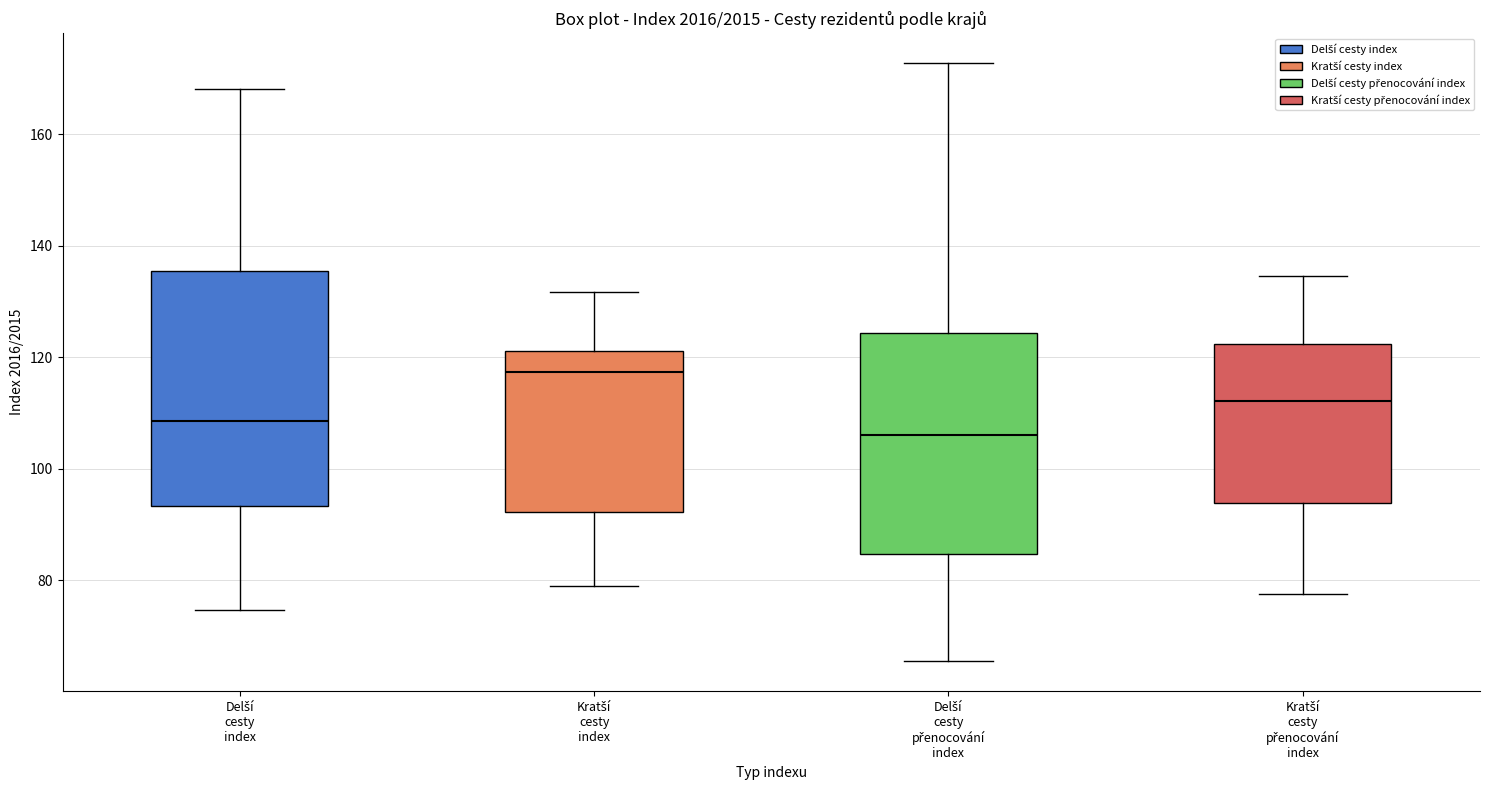

Reading left to right, read every box against the y-axis: the position of its median line, the range the box covers, and the ends of its whiskers. The values are not printed on the chart, so give them approximately, as read against the axis.

Delší cesty index: median 108, box 94 to 136, whiskers 74 to 168
Kratší cesty index: median 118, box 92 to 122, whiskers 78 to 132
Delší cesty přenocování index: median 106, box 84 to 124, whiskers 66 to 172
Kratší cesty přenocování index: median 112, box 94 to 122, whiskers 78 to 134